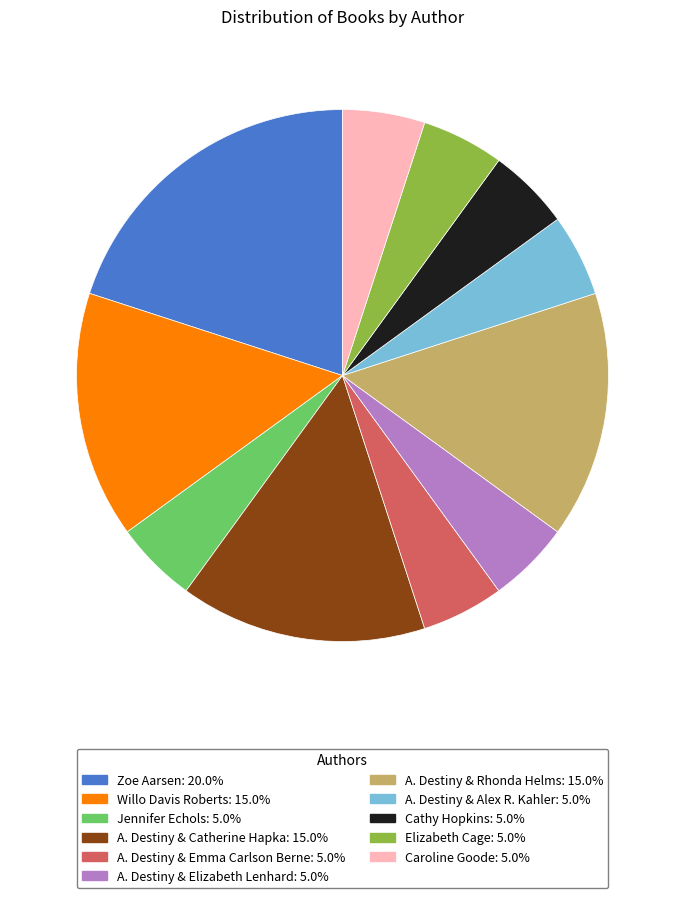

Is there a majority slice in this chart?

No